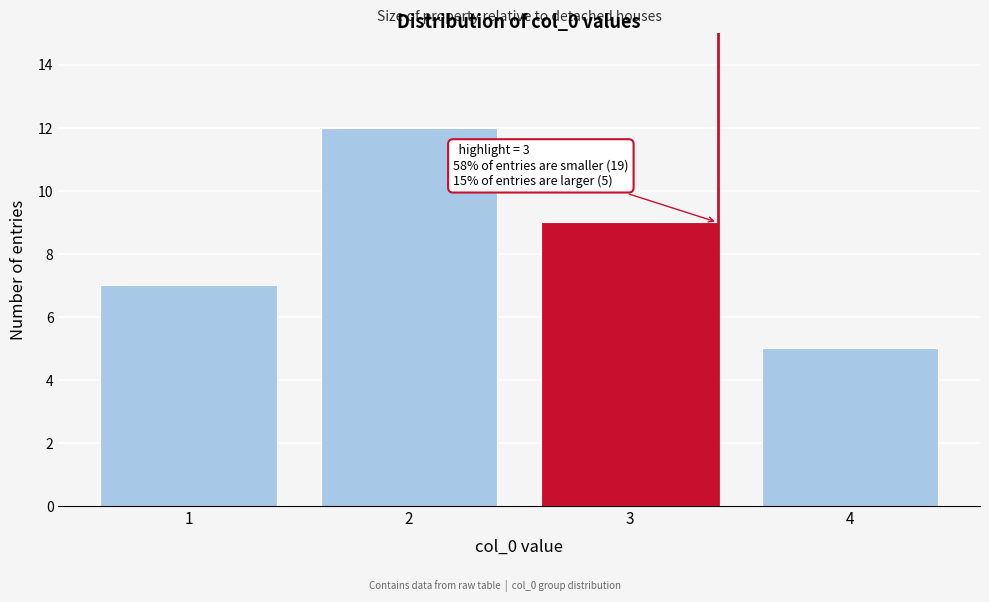

Reading left to right, list all the values displayed in this chart.

1=7	2=12	3=9	4=5